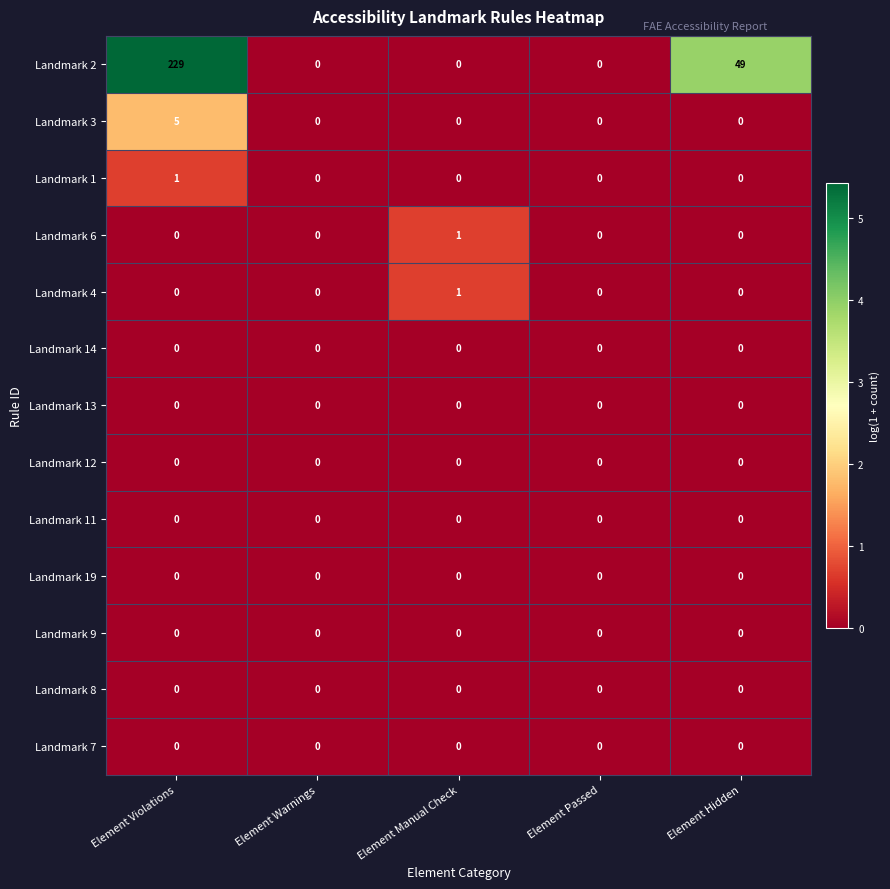

The value of Landmark 6 at Element Manual Check is 1. True or false?

True